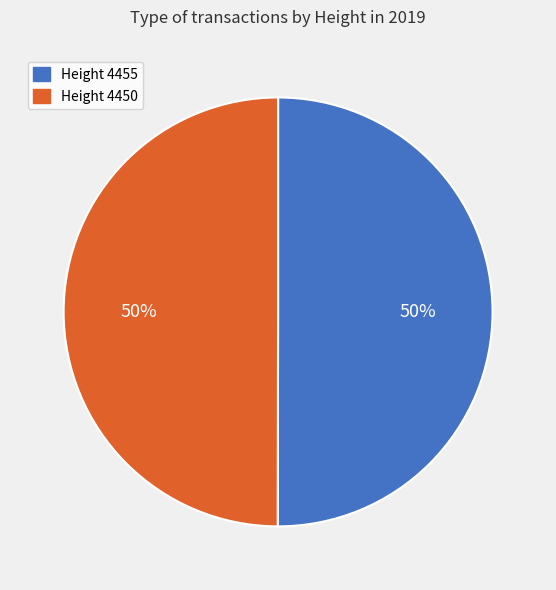

To the nearest percent, what portion does Height 4450 represent?

50%